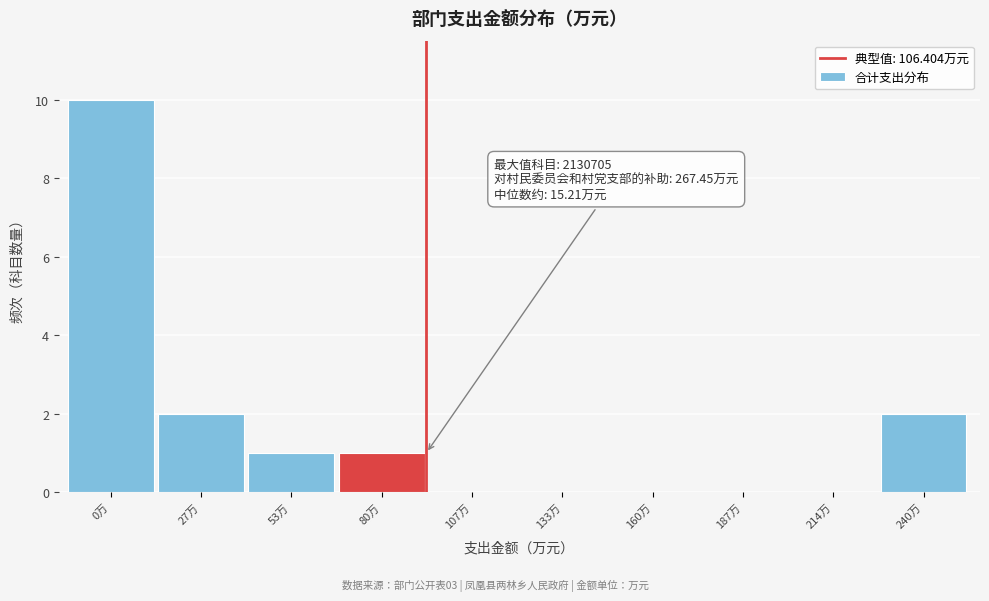

Reading left to right, what are all the values shown in this chart?

0万=10	27万=2	53万=1	80万=1	107万=0	133万=0	160万=0	187万=0	214万=0	240万=2